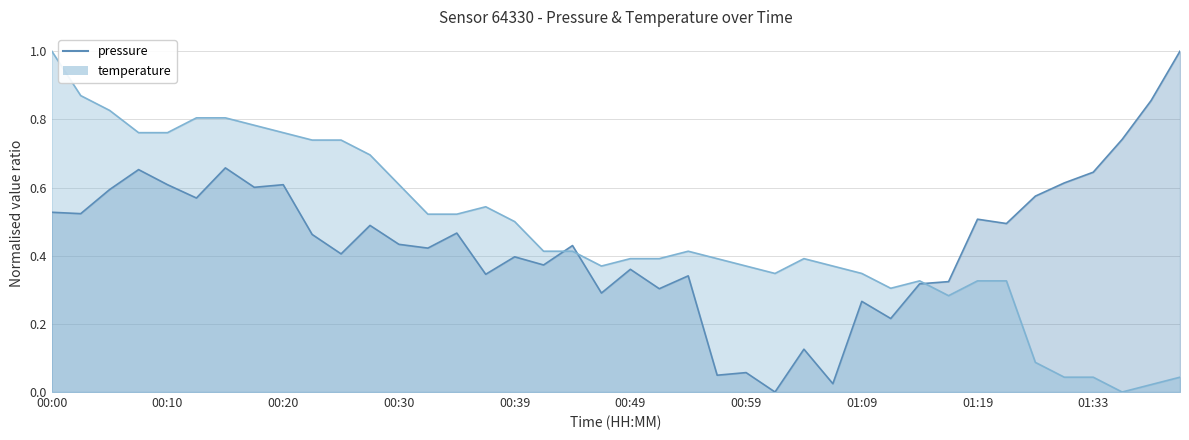

The pressure series shows 0.4 at 00:39. True or false?

True